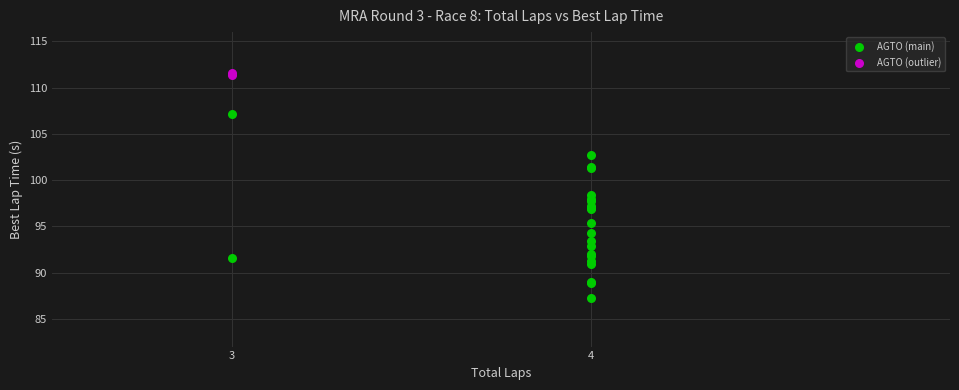

What are all the series names shown in the legend?

AGTO (main), AGTO (outlier)